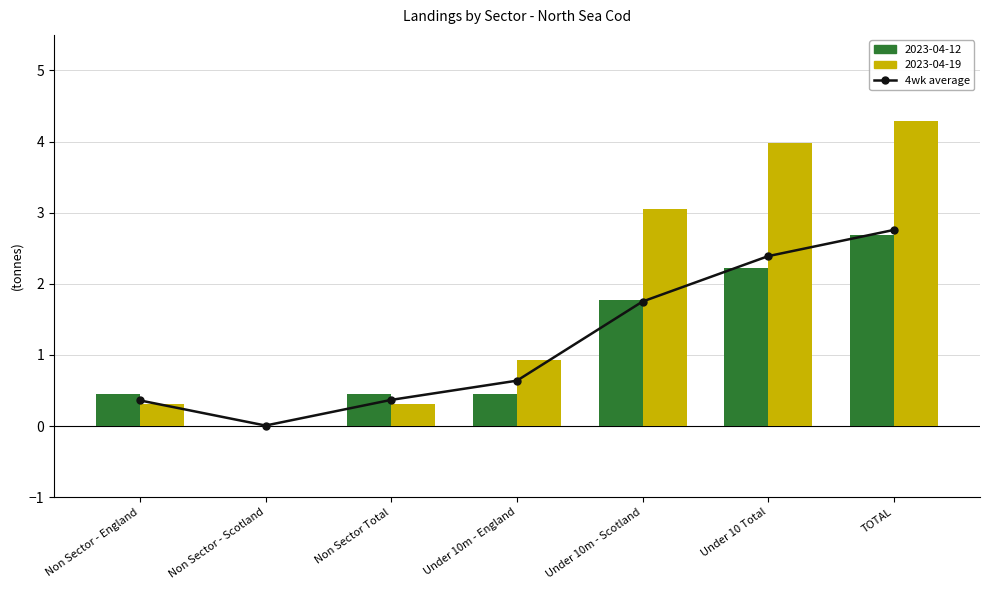

What is the difference between the maximum and second lowest values?

2.4